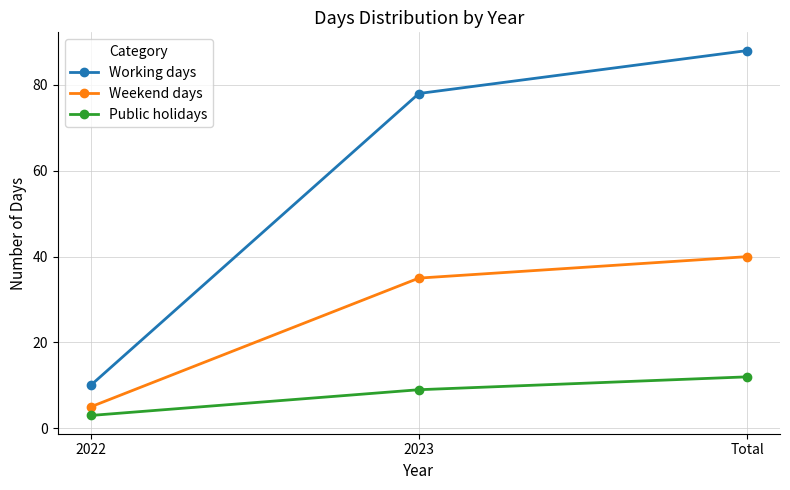

What is the label of the 2nd point from the left?

2023